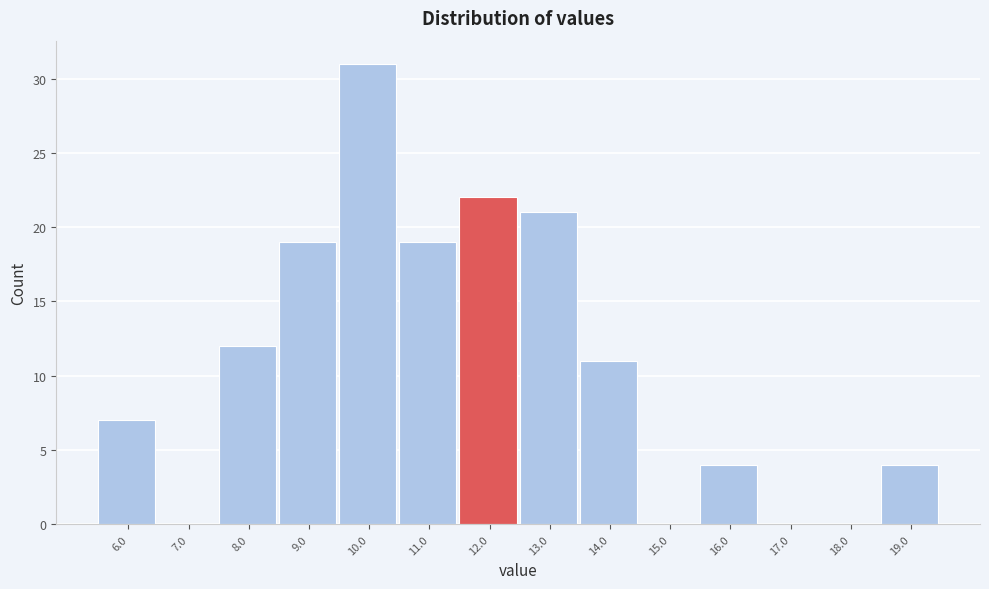

Reading right to left, what are all the values shown in this chart?

19.0=4	18.0=0	17.0=0	16.0=4	15.0=0	14.0=11	13.0=21	12.0=22	11.0=19	10.0=31	9.0=19	8.0=12	7.0=0	6.0=7